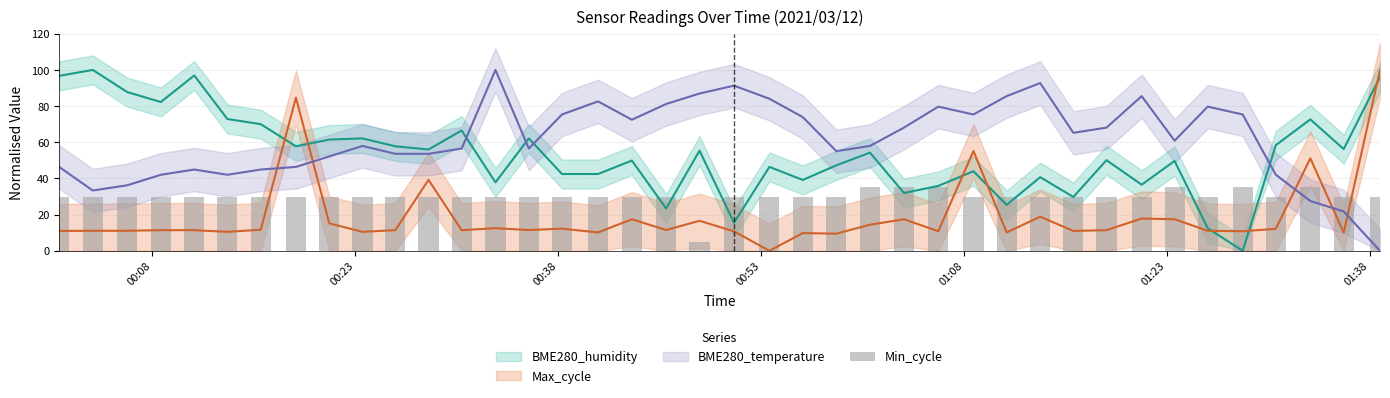

How many data points does each series have?

40